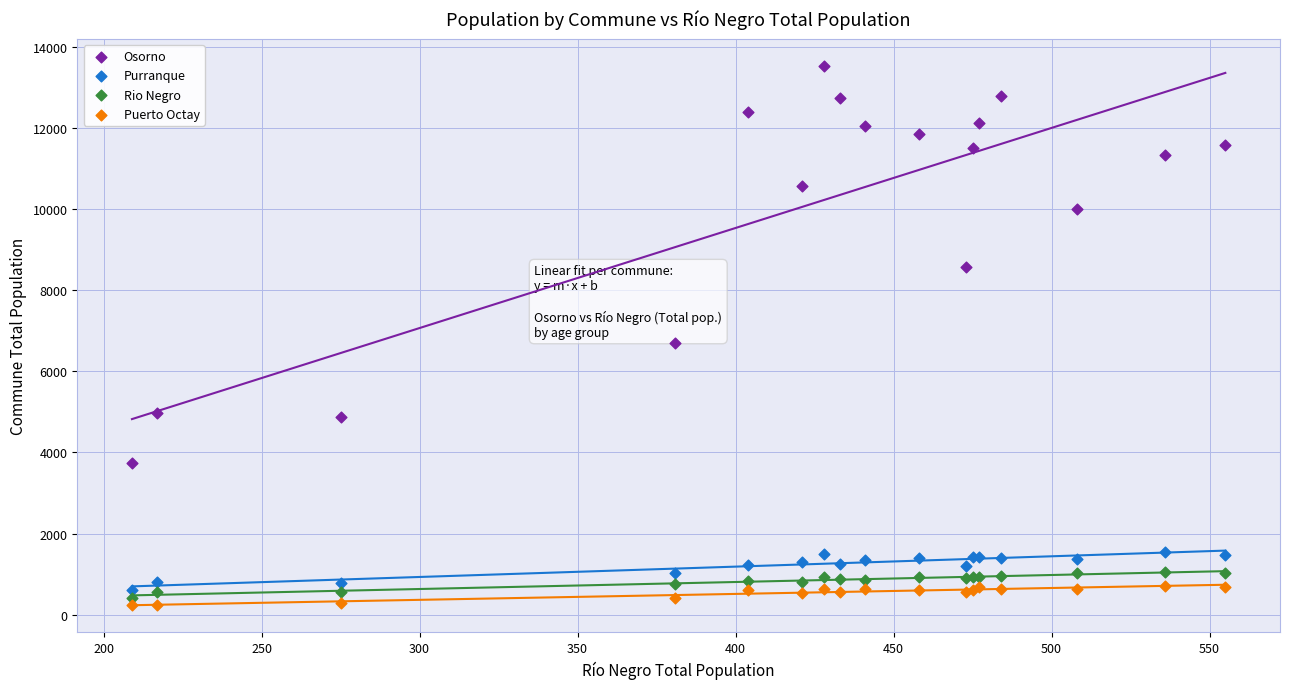

Which series contains the highest Y value?

Osorno